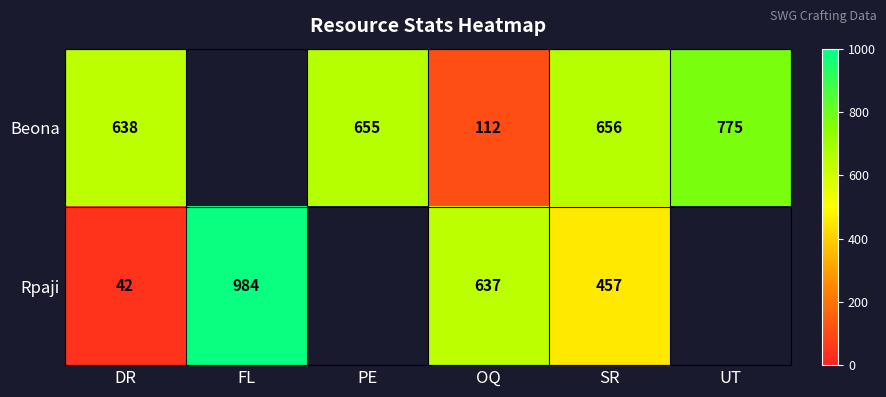

Is the value of Beona at OQ greater than the value of Rpaji at SR?

No